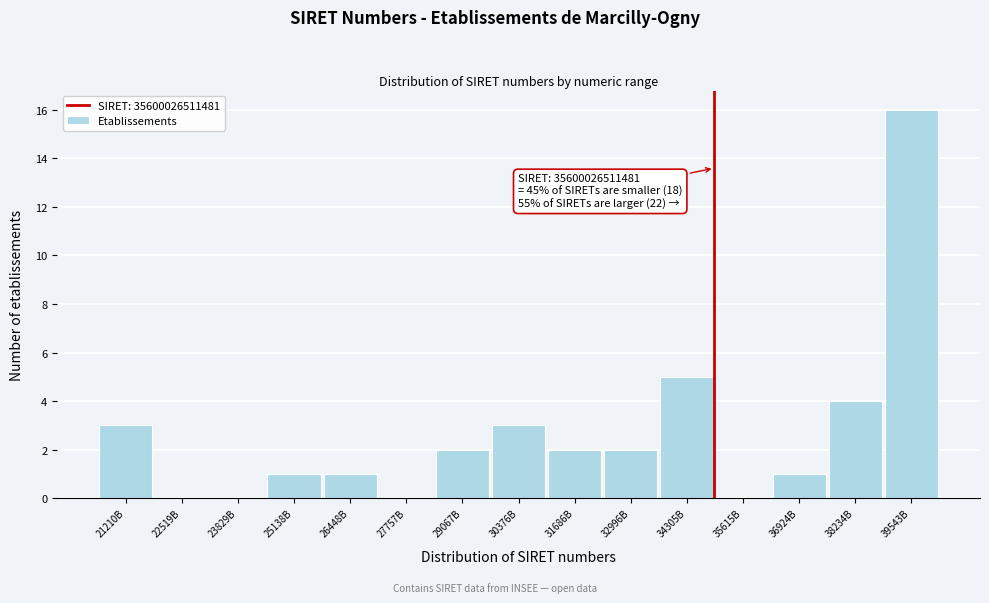

Reading left to right, transcribe all the data shown in this chart.

21210B=3	22519B=0	23829B=0	25138B=1	26448B=1	27757B=0	29067B=2	30376B=3	31686B=2	32996B=2	34305B=5	35615B=0	36924B=1	38234B=4	39543B=16